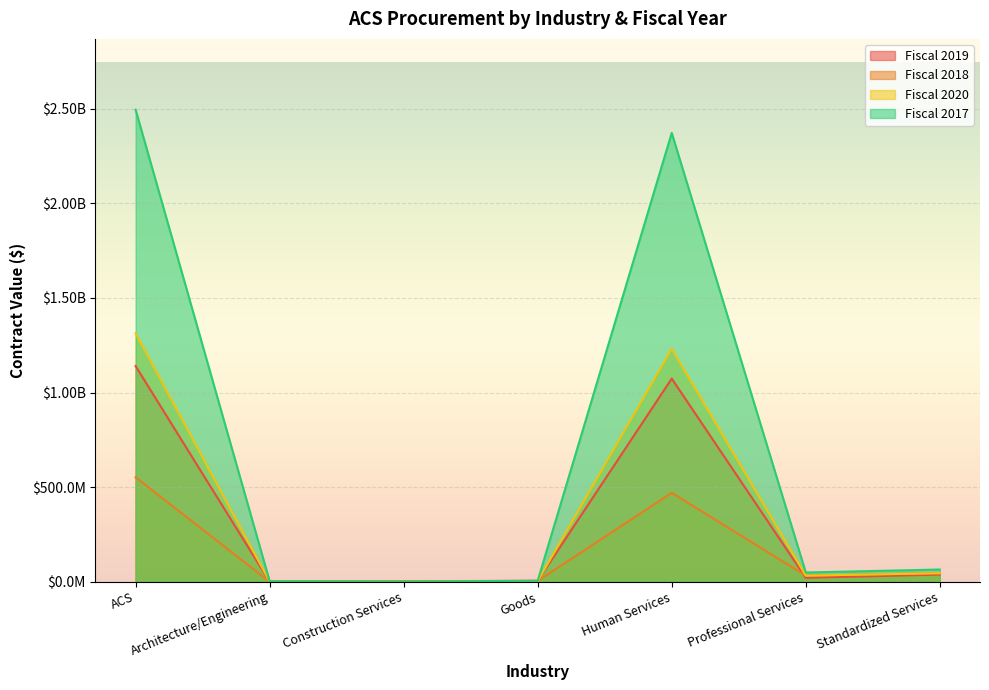

How many values in the Fiscal 2017 series exceed 48903950?

4